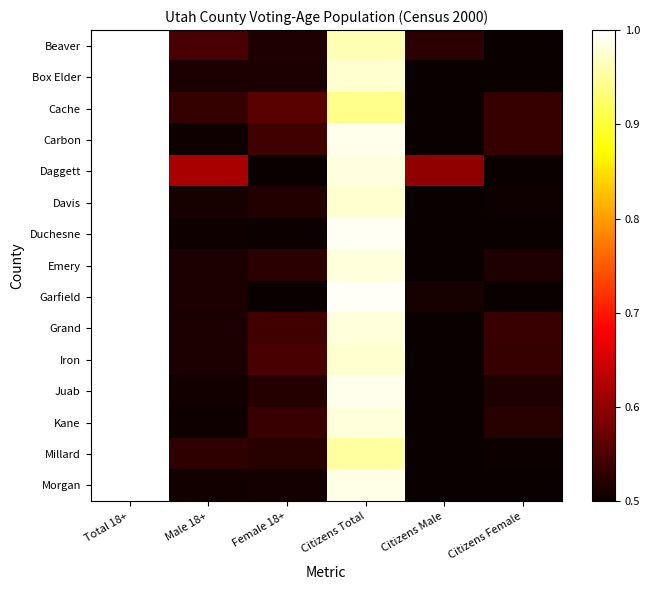

Reading right to left, list all the values displayed in this chart.

Beaver: Citizens Female=0.5	Citizens Male=0.5	Citizens Total=1.0	Female 18+=0.5	Male 18+=0.5	Total 18+=1.0
Box Elder: Citizens Female=0.5	Citizens Male=0.5	Citizens Total=1.0	Female 18+=0.5	Male 18+=0.5	Total 18+=1.0
Cache: Citizens Female=0.5	Citizens Male=0.5	Citizens Total=0.9	Female 18+=0.6	Male 18+=0.5	Total 18+=1.0
Carbon: Citizens Female=0.5	Citizens Male=0.5	Citizens Total=1.0	Female 18+=0.5	Male 18+=0.5	Total 18+=1.0
Daggett: Citizens Female=0.5	Citizens Male=0.6	Citizens Total=1.0	Female 18+=0.5	Male 18+=0.6	Total 18+=1.0
Davis: Citizens Female=0.5	Citizens Male=0.5	Citizens Total=1.0	Female 18+=0.5	Male 18+=0.5	Total 18+=1.0
Duchesne: Citizens Female=0.5	Citizens Male=0.5	Citizens Total=1.0	Female 18+=0.5	Male 18+=0.5	Total 18+=1.0
Emery: Citizens Female=0.5	Citizens Male=0.5	Citizens Total=1.0	Female 18+=0.5	Male 18+=0.5	Total 18+=1.0
Garfield: Citizens Female=0.5	Citizens Male=0.5	Citizens Total=1.0	Female 18+=0.5	Male 18+=0.5	Total 18+=1.0
Grand: Citizens Female=0.5	Citizens Male=0.5	Citizens Total=1.0	Female 18+=0.5	Male 18+=0.5	Total 18+=1.0
Iron: Citizens Female=0.5	Citizens Male=0.5	Citizens Total=1.0	Female 18+=0.5	Male 18+=0.5	Total 18+=1.0
Juab: Citizens Female=0.5	Citizens Male=0.5	Citizens Total=1.0	Female 18+=0.5	Male 18+=0.5	Total 18+=1.0
Kane: Citizens Female=0.5	Citizens Male=0.5	Citizens Total=1.0	Female 18+=0.5	Male 18+=0.5	Total 18+=1.0
Millard: Citizens Female=0.5	Citizens Male=0.5	Citizens Total=1.0	Female 18+=0.5	Male 18+=0.5	Total 18+=1.0
Morgan: Citizens Female=0.5	Citizens Male=0.5	Citizens Total=1.0	Female 18+=0.5	Male 18+=0.5	Total 18+=1.0